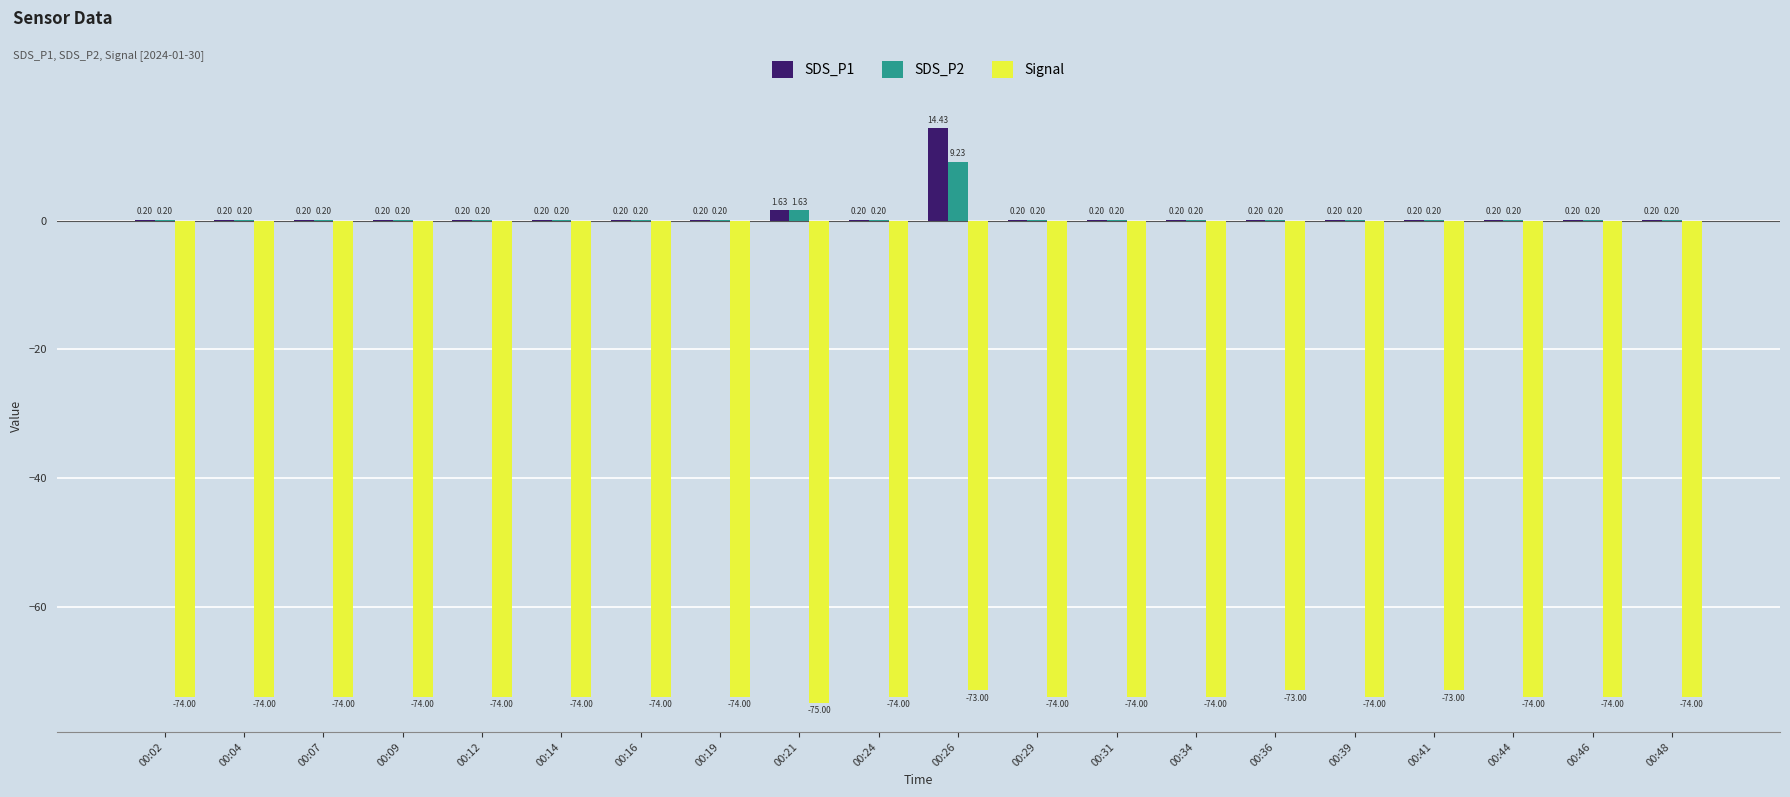

True or false: SDS_P2 has a value of 0.2 at 00:44.

True